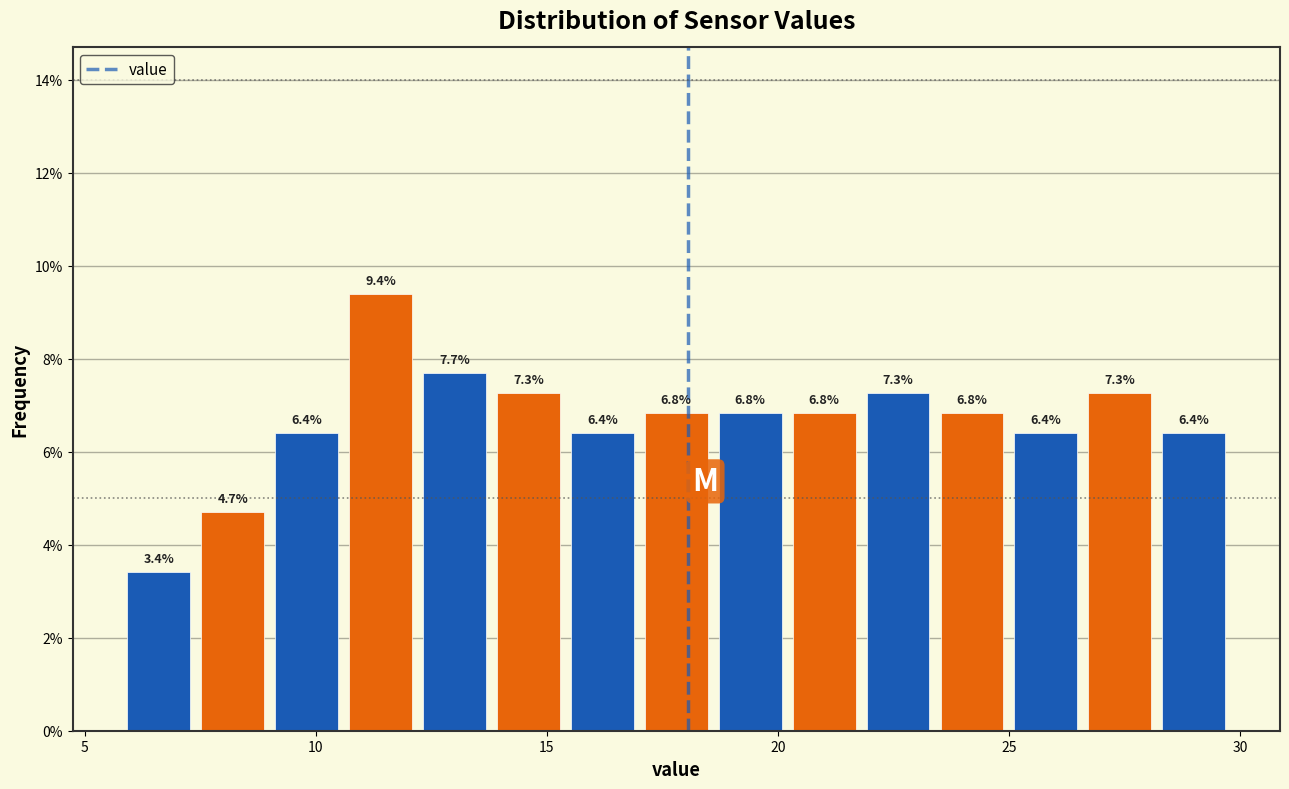

Around what value on the x-axis is the tallest bar? Give the approximate position of its centre, as read against the axis.

11.5